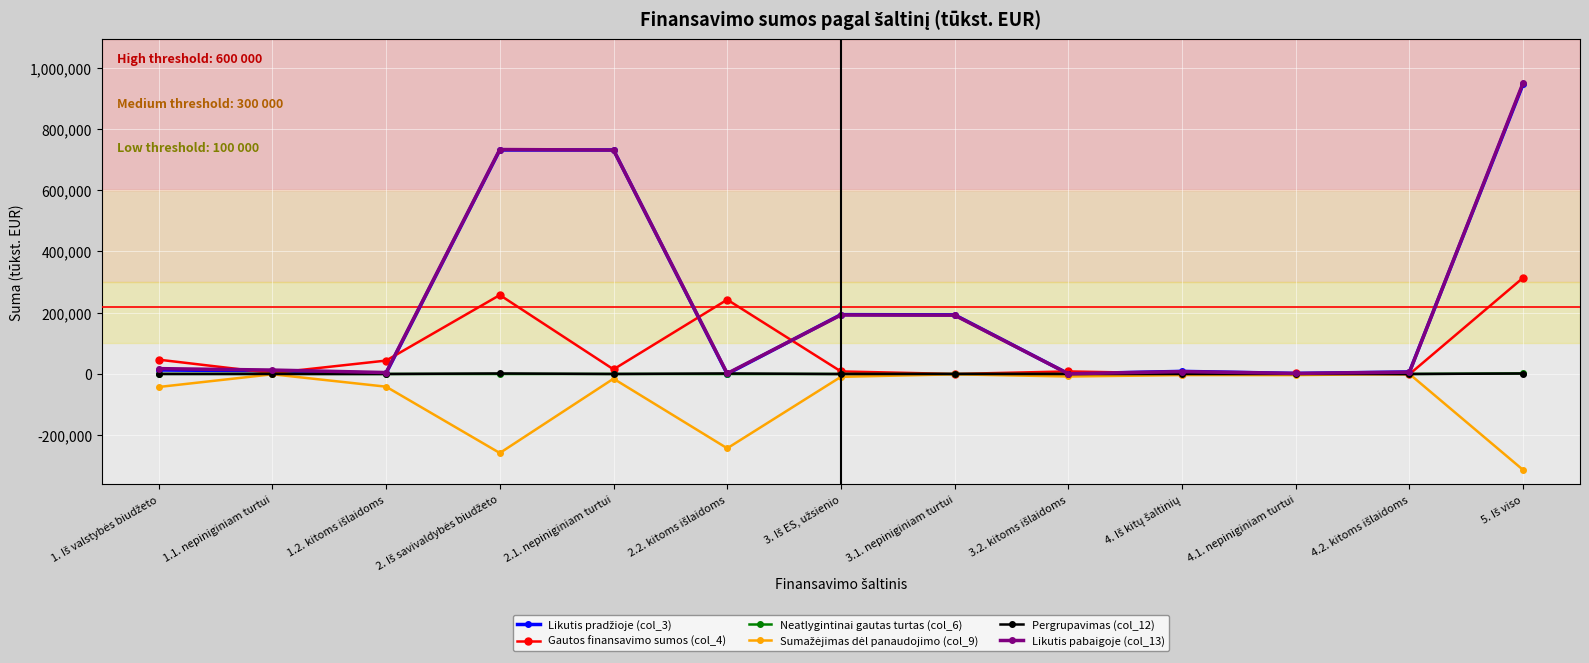

In Likutis pabaigoje (col_13), how many points are lower than both neighbors (excluding endpoints)?

4